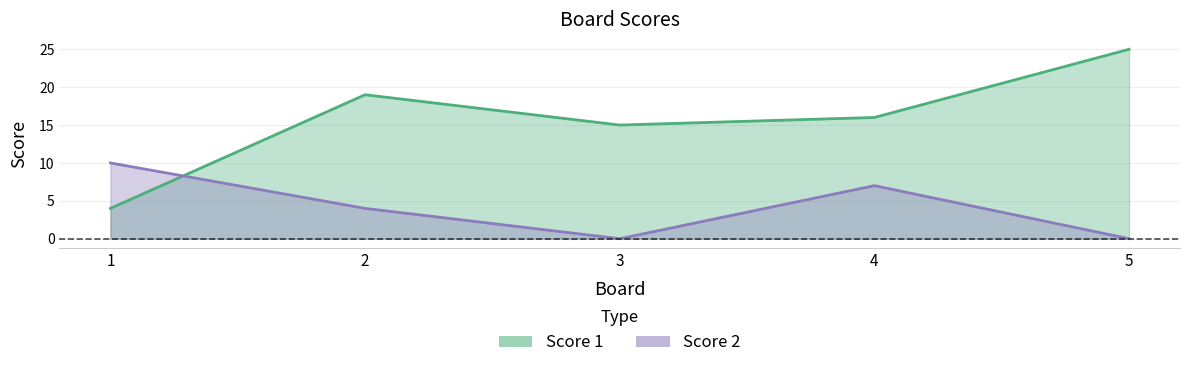

Reading left to right, list all the values displayed in this chart.

Score 1: 1=4	2=19	3=15	4=16	5=25
Score 2: 1=10	2=4	3=0	4=7	5=0